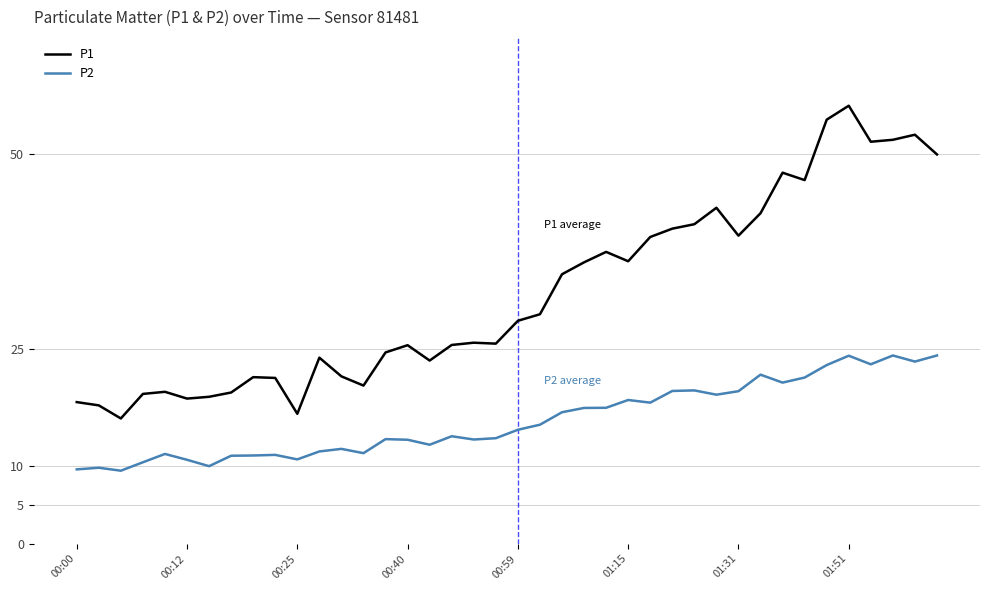

What is the difference between the maximum and minimum values in the P2 series?

14.8